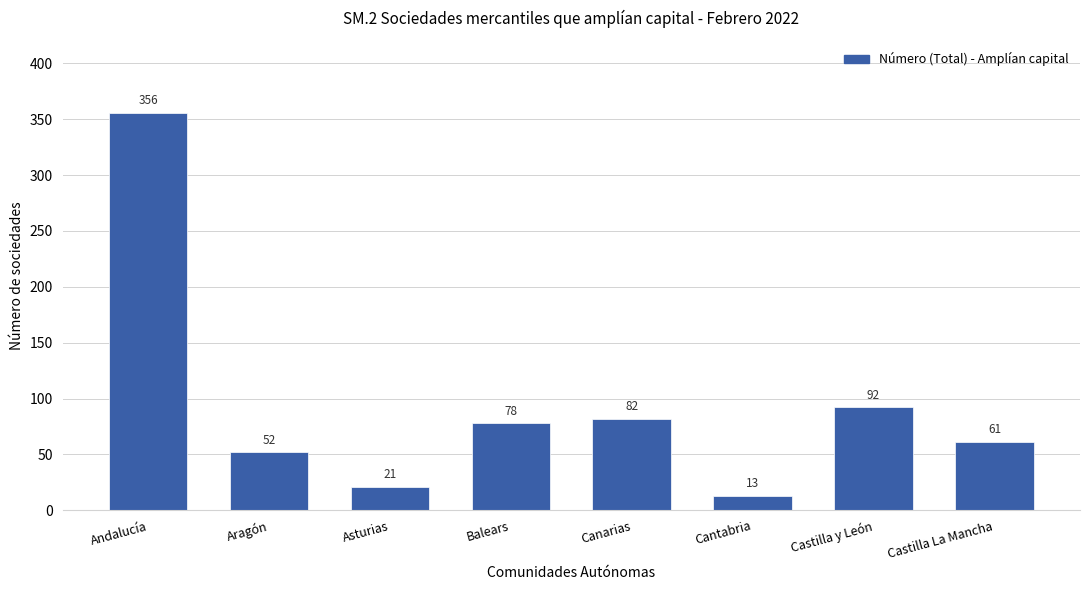

Rank the categories by value from lowest to highest.

Cantabria, Asturias, Aragón, Castilla La Mancha, Balears, Canarias, Castilla y León, Andalucía